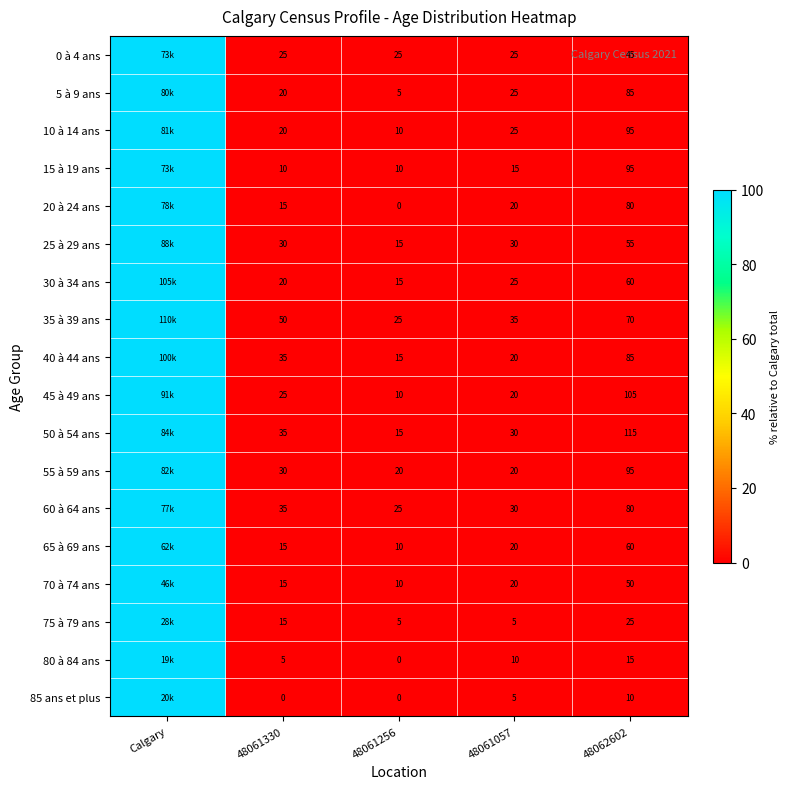

What is the total value across all series at 48061256?

215